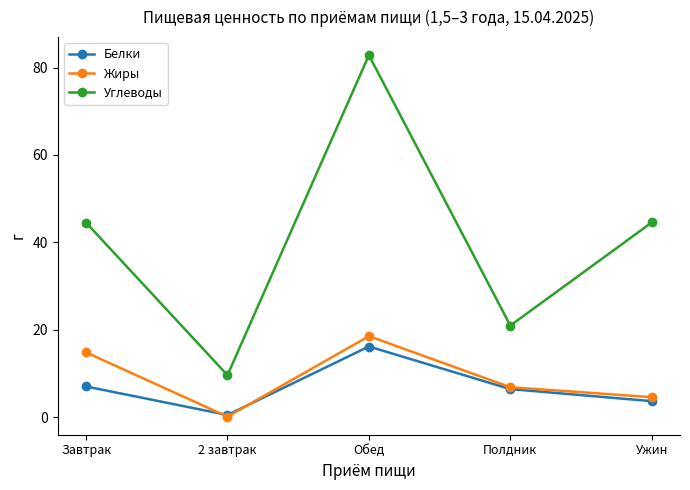

True or false: Белки has a value of 3.5 at Завтрак.

False